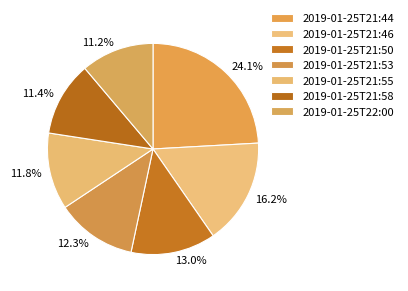

True or false: 2019-01-25T21:55 accounts for 1% of the total.

False